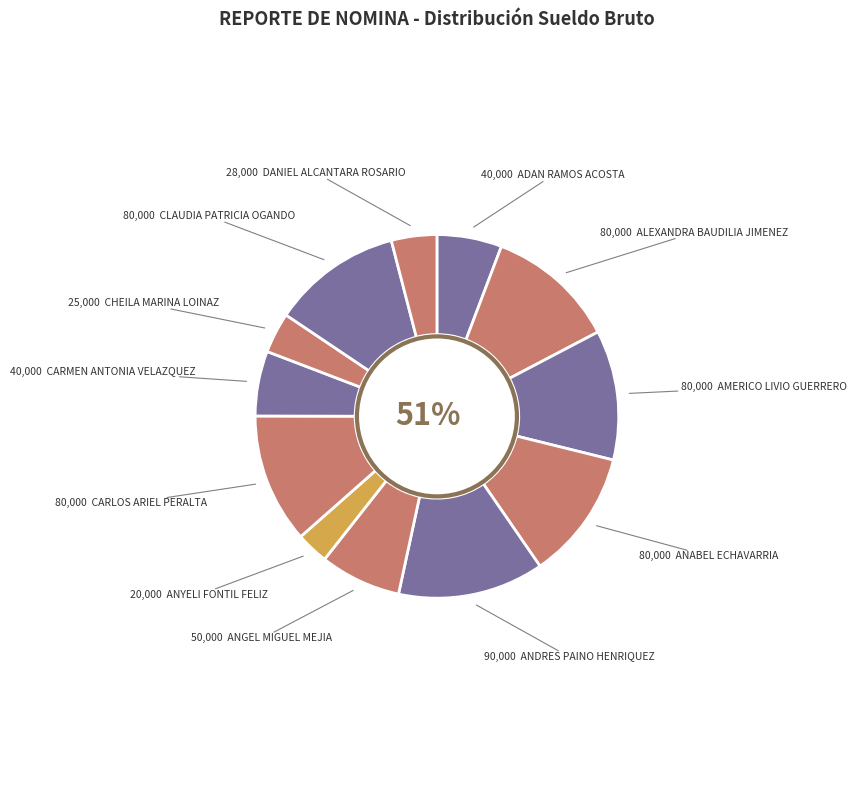

How many segments does this pie chart have?

12